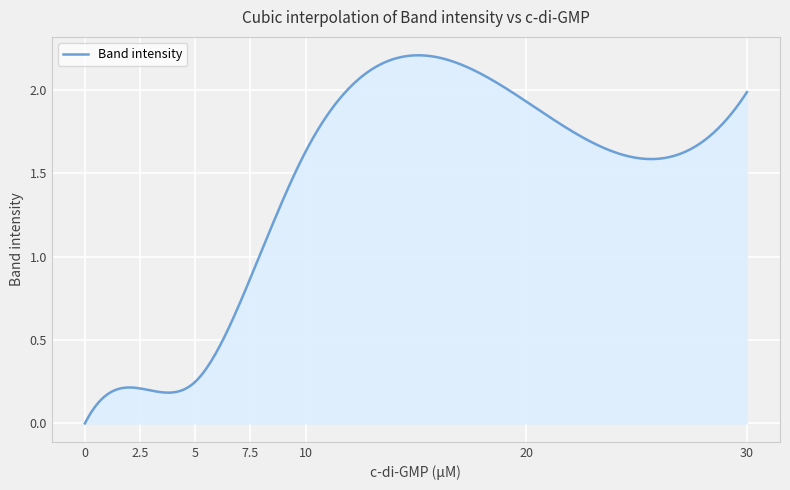

How many lines are shown in the chart?

1